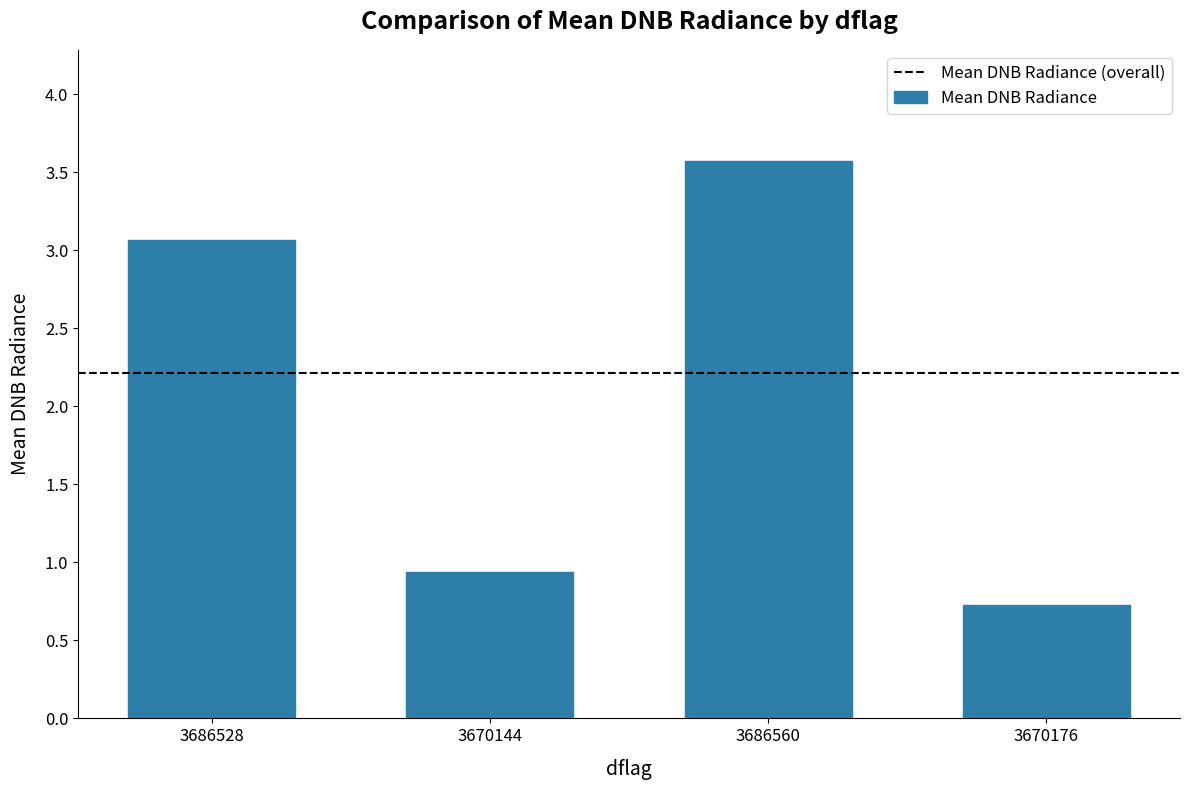

What is the minimum value shown in the chart?

0.7